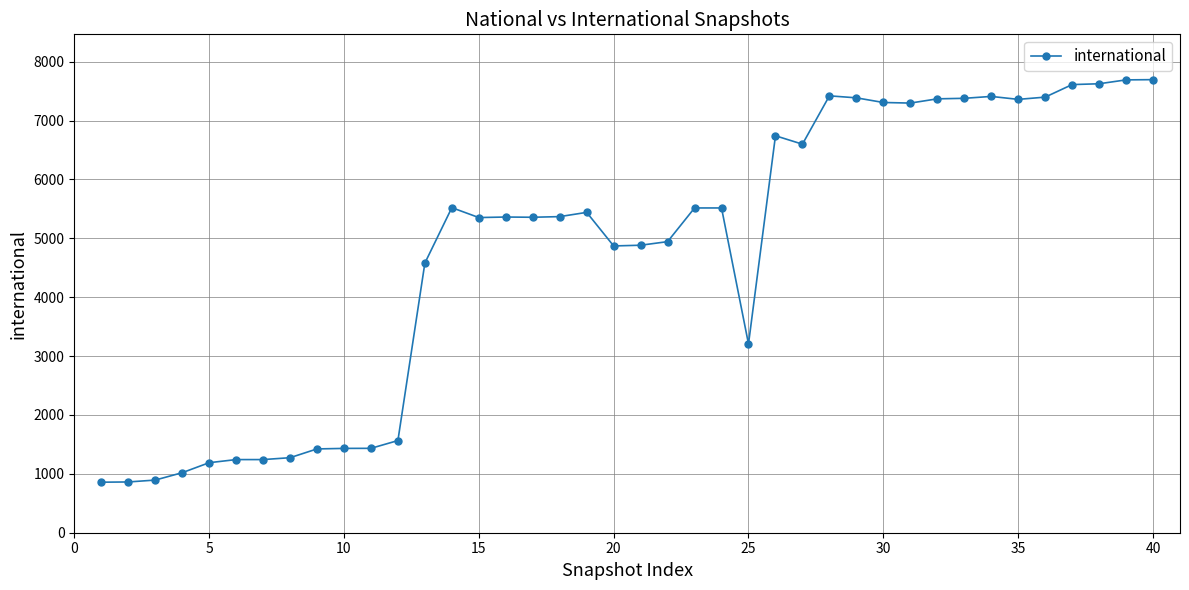

What is the value of the 21st point from the left?

4882